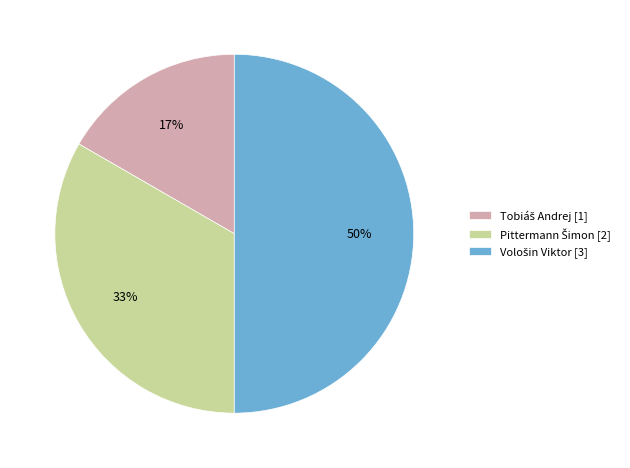

To the nearest percent, what is the average slice percentage?

33%